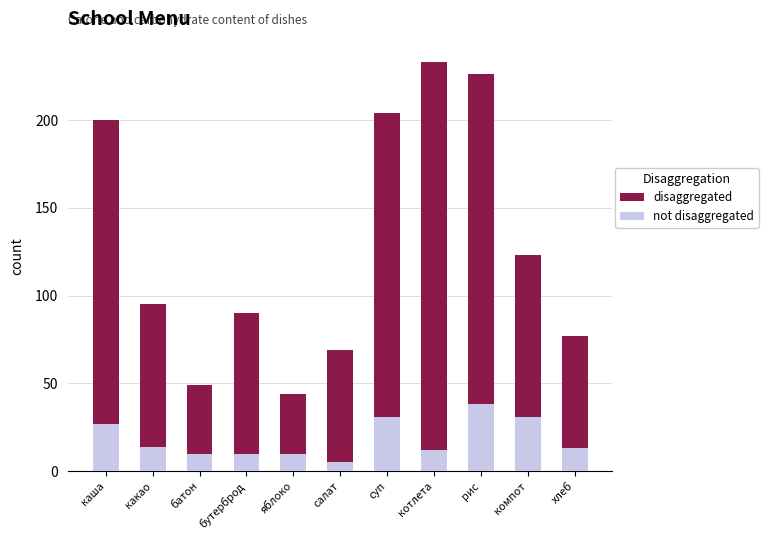

Rank the series by their average value, from lowest to highest.

not disaggregated, disaggregated